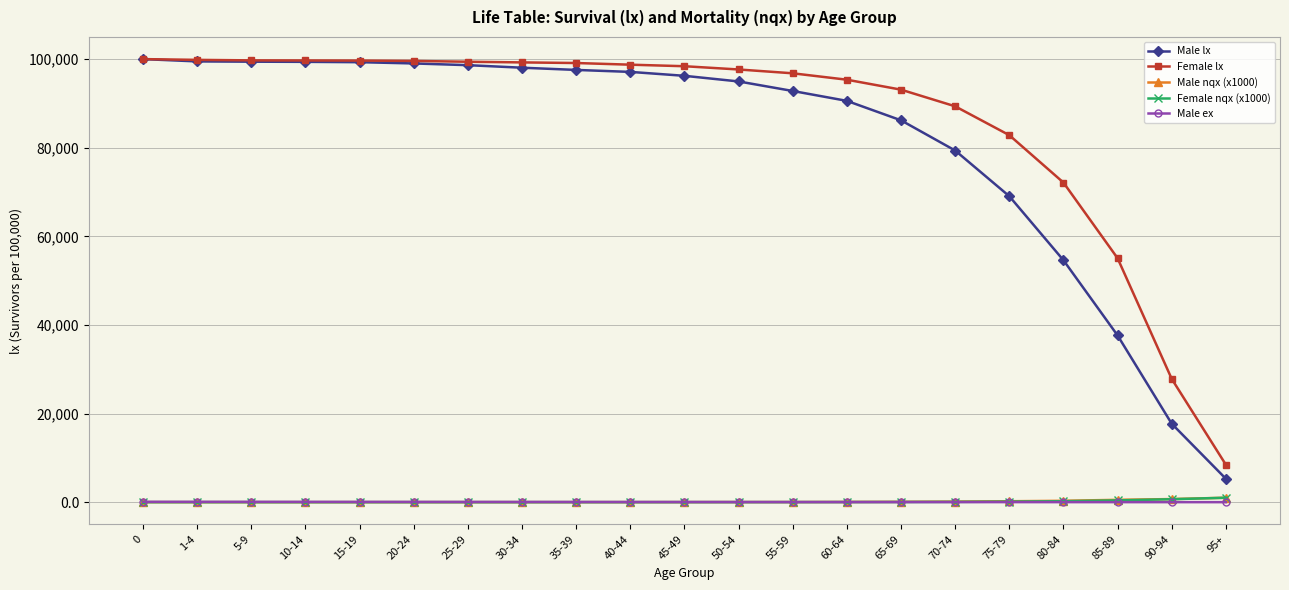

What is the label of the 14th point from the left?

60-64